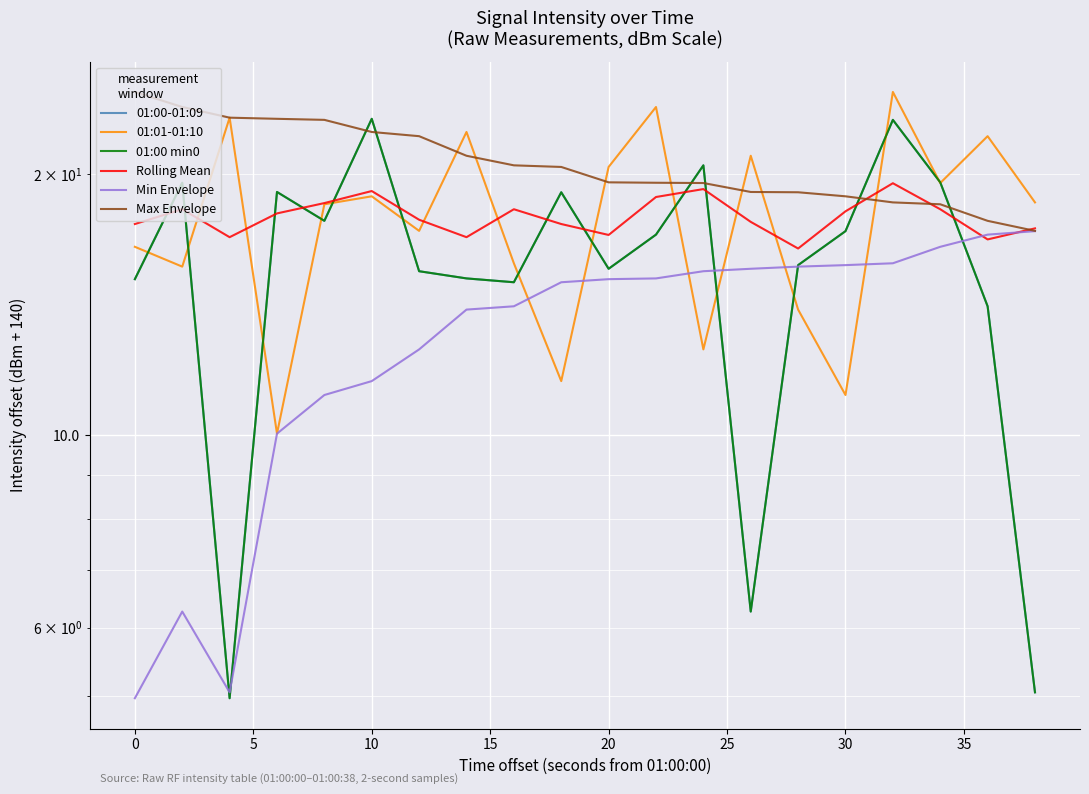

What is the average value of the Min Envelope series?

13.2